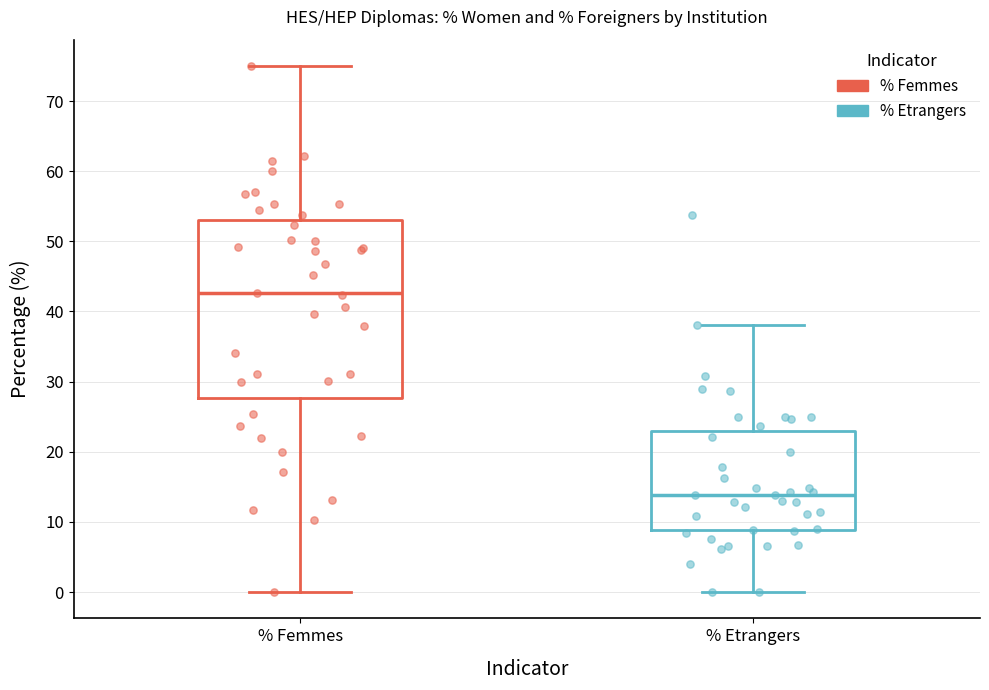

Reading left to right, read every box against the y-axis: the position of its median line, the range the box covers, and the ends of its whiskers. The values are not printed on the chart, so give them approximately, as read against the axis.

% Femmes: median 43, box 28 to 53, whiskers 0 to 75
% Etrangers: median 14, box 9 to 23, whiskers 0 to 38